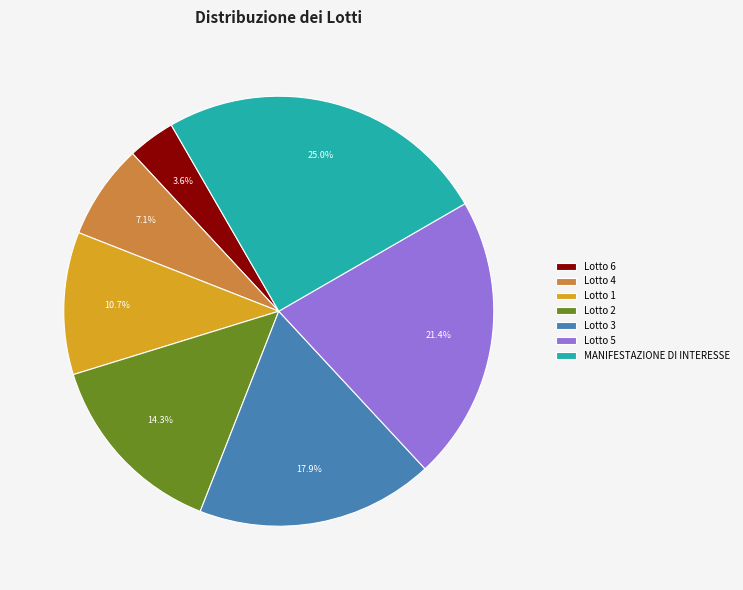

True or false: Lotto 4 accounts for 7% of the total.

True